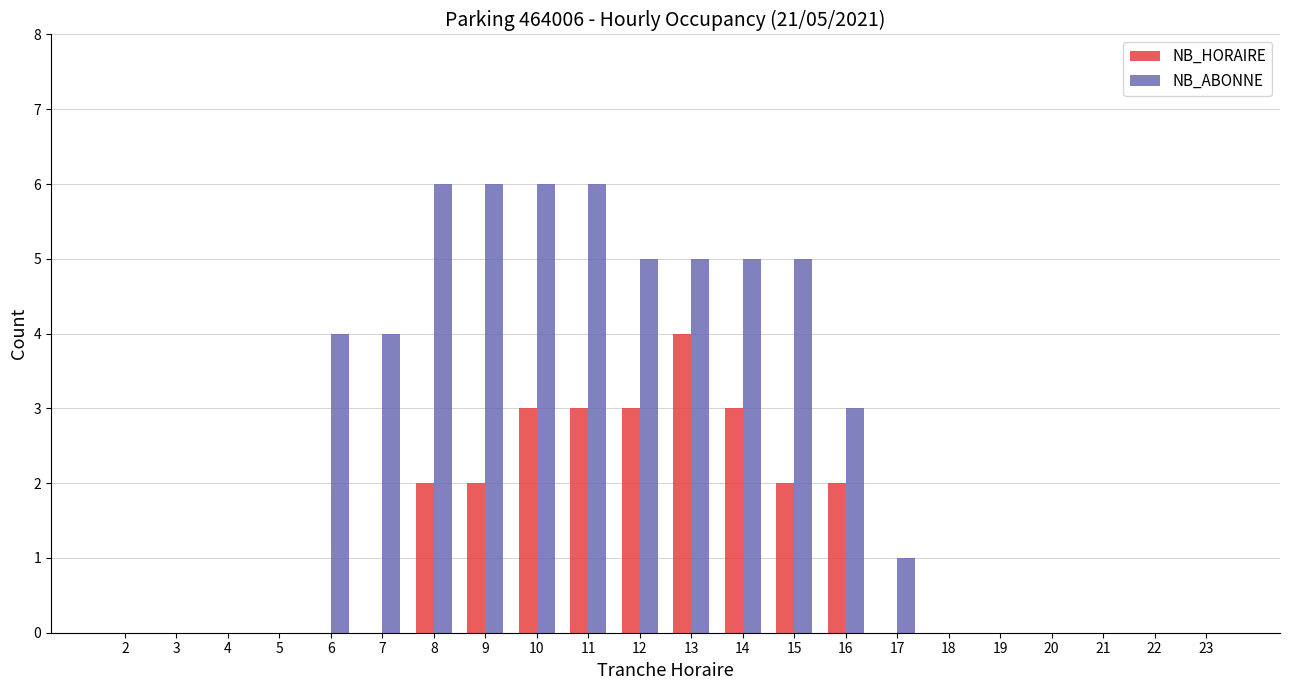

Which series changed the most between 4 and 14?

NB_ABONNE